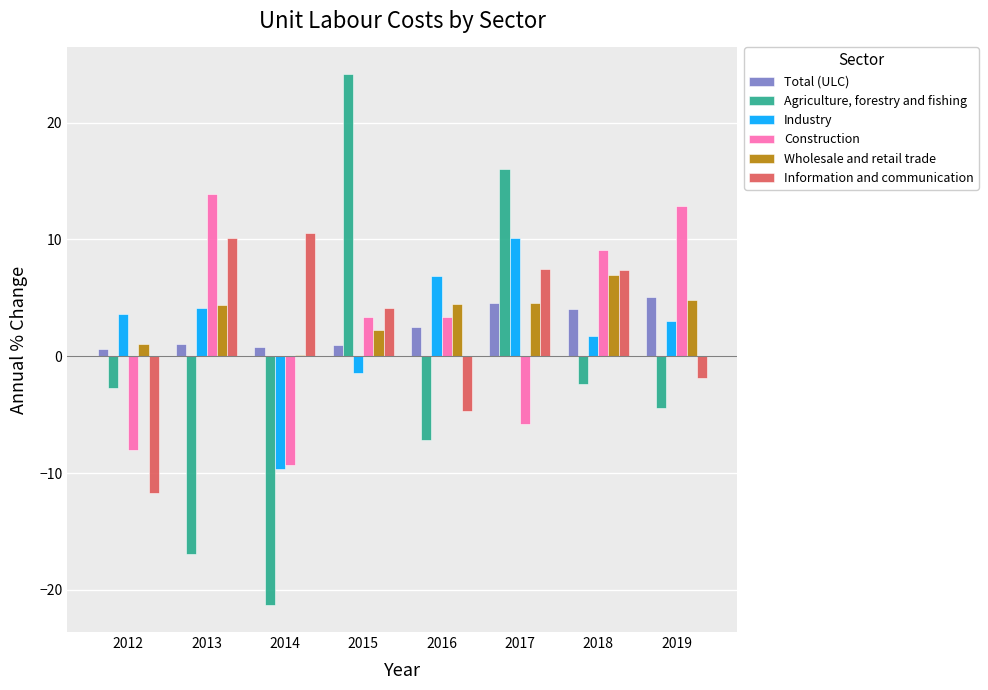

At which label does Industry reach its peak?

2017